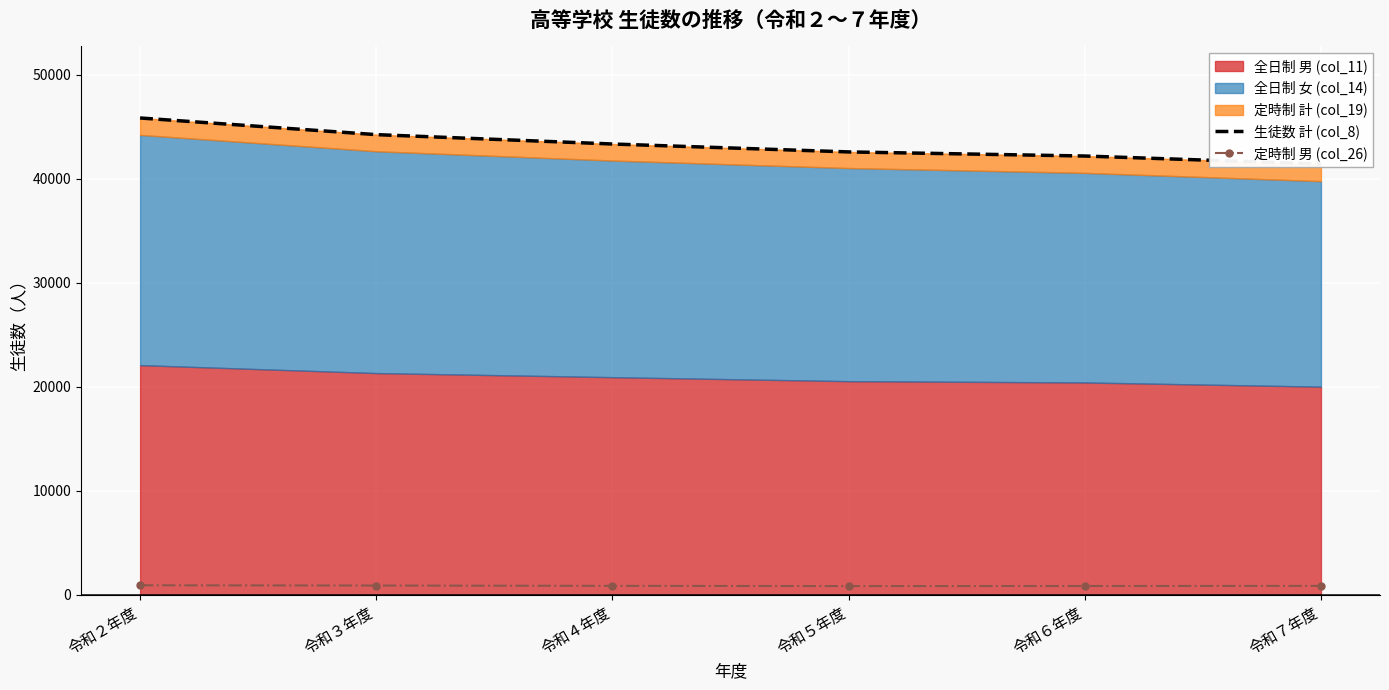

What is the difference between the highest and lowest values at 令和３年度?

43331